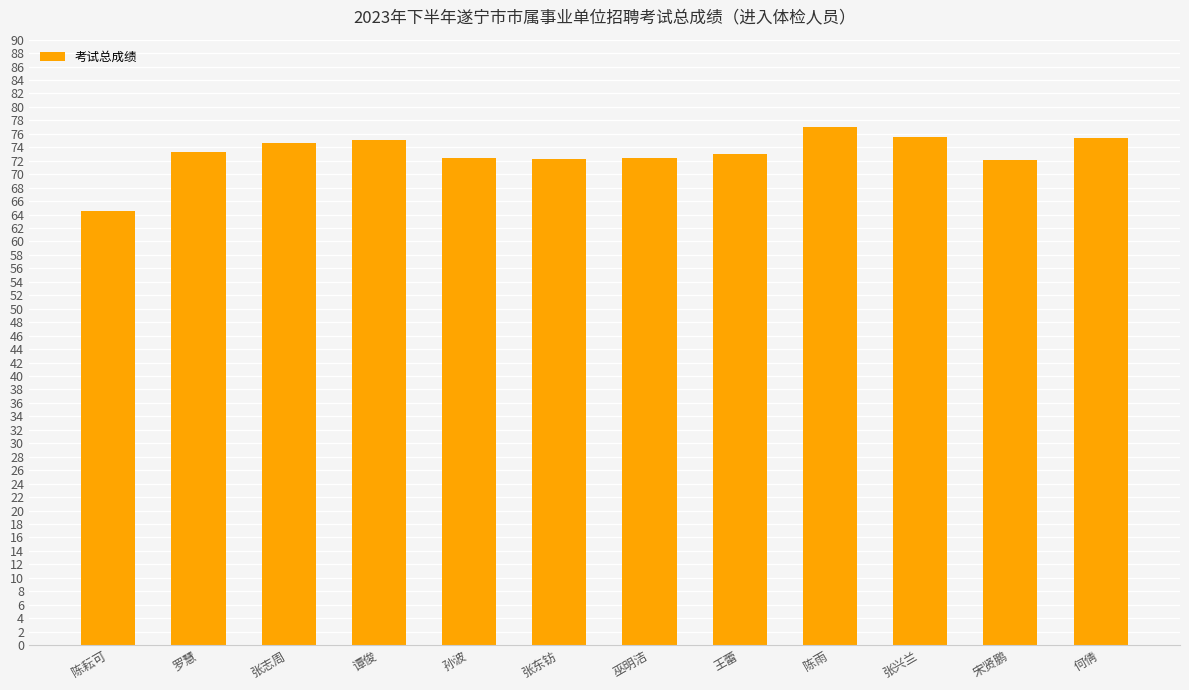

What is the change in value from 陈耘可 to 宋贤鹏?

+7.6